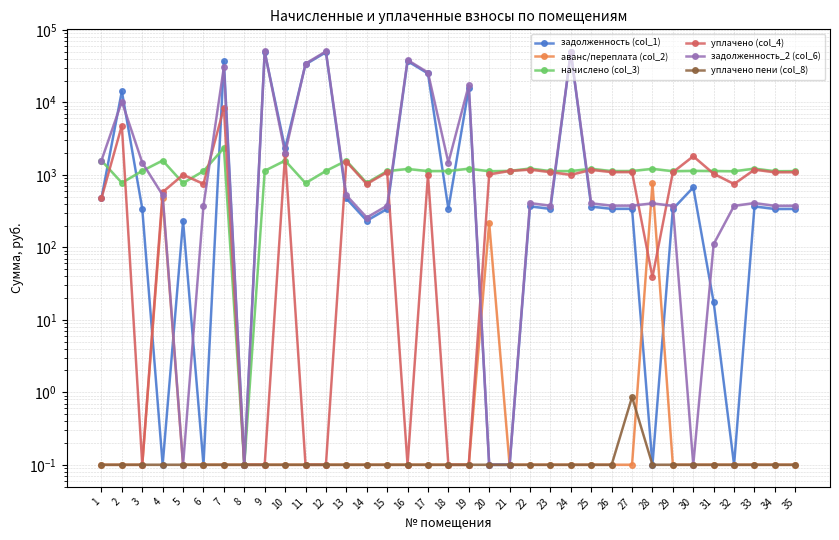

Rank the categories by аванс/переплата (col_2) value from highest to lowest.

28, 4, 20, 1, 2, 3, 5, 6, 7, 8, 9, 10, 11, 12, 13, 14, 15, 16, 17, 18, 19, 21, 22, 23, 24, 25, 26, 27, 29, 30, 31, 32, 33, 34, 35